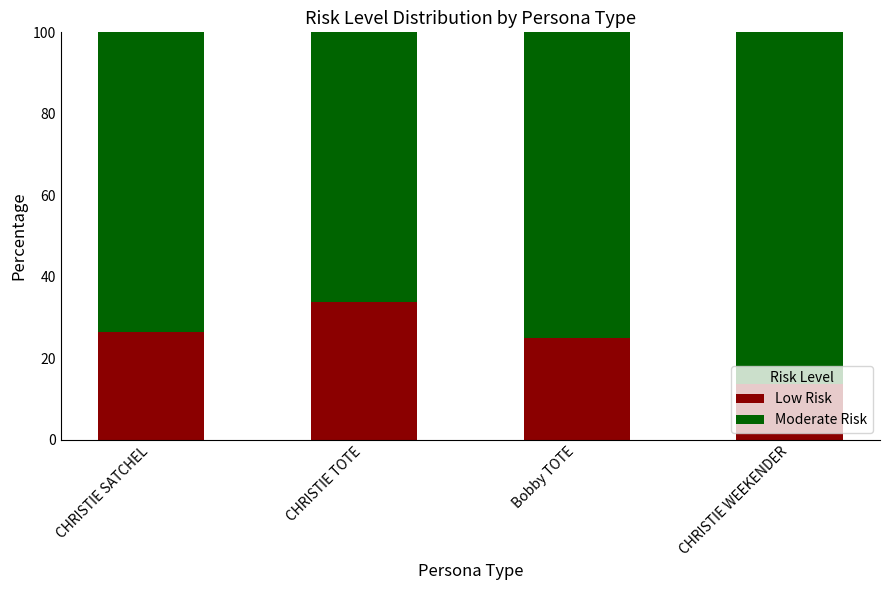

How many bars are there in total?

4